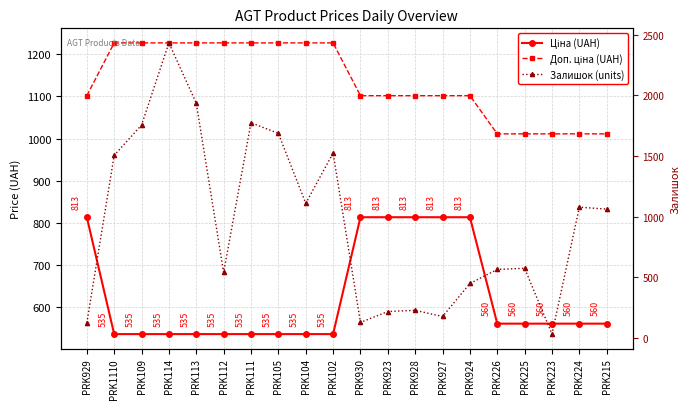

What is the label of the 7th point from the left?

PRK111